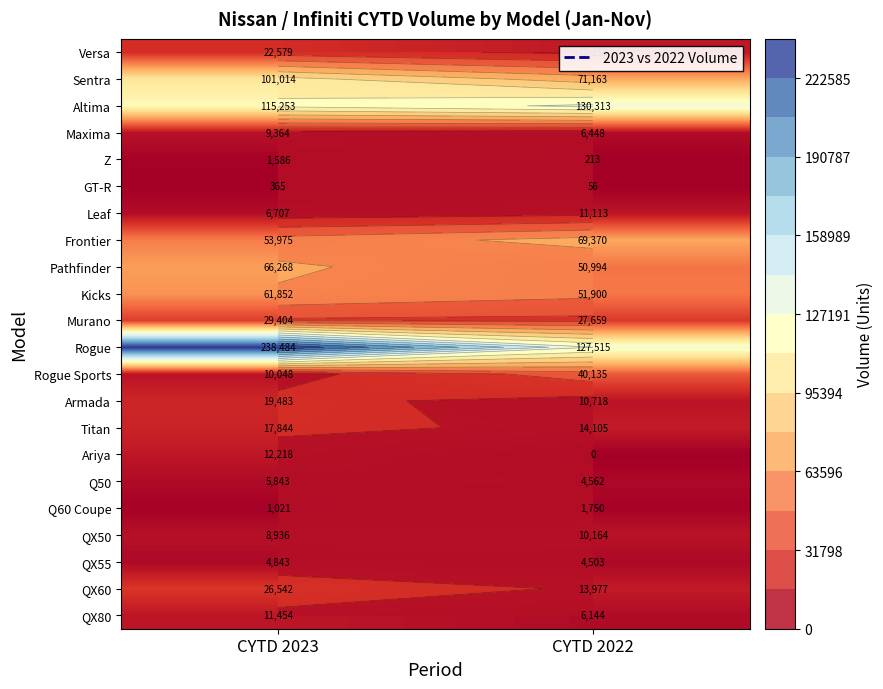

What is the sum of the Q60 Coupe values at CYTD 2023 and CYTD 2022?

2771